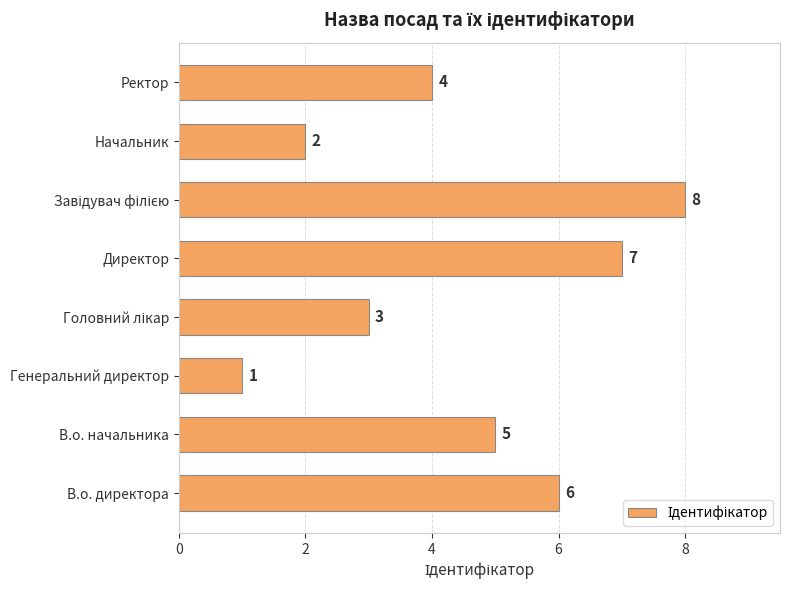

Is it true that the value at Директор is 7?

True